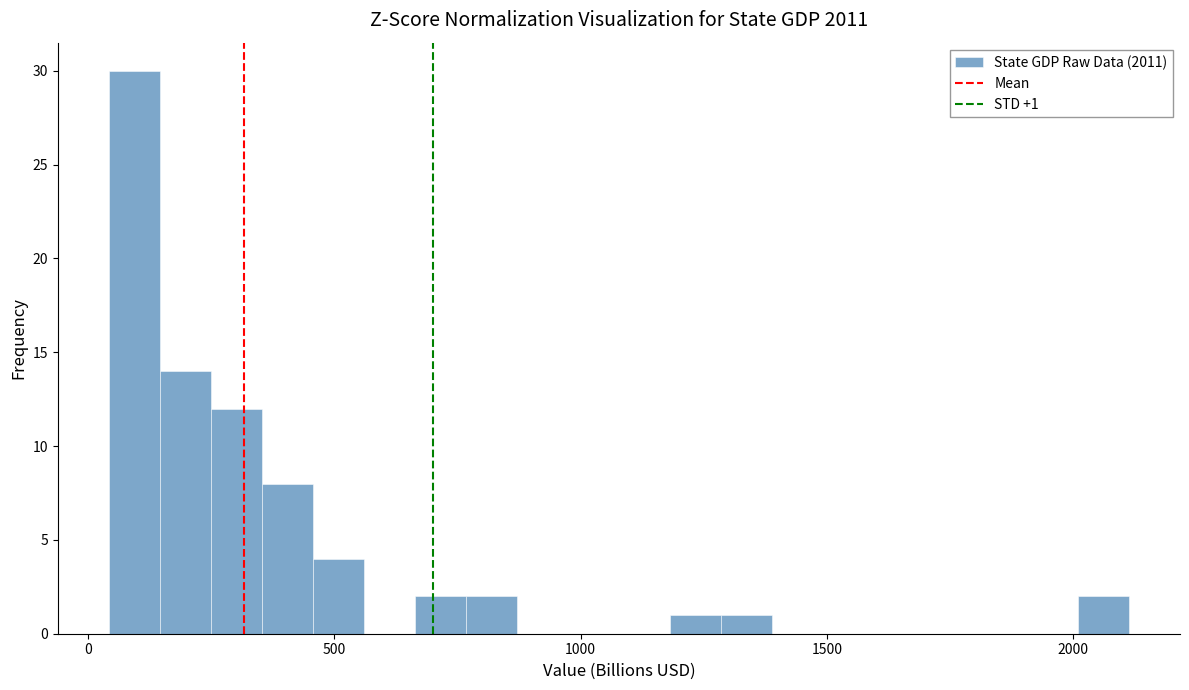

Around what value on the x-axis is the tallest bar? Give the approximate position of its centre, as read against the axis.

100